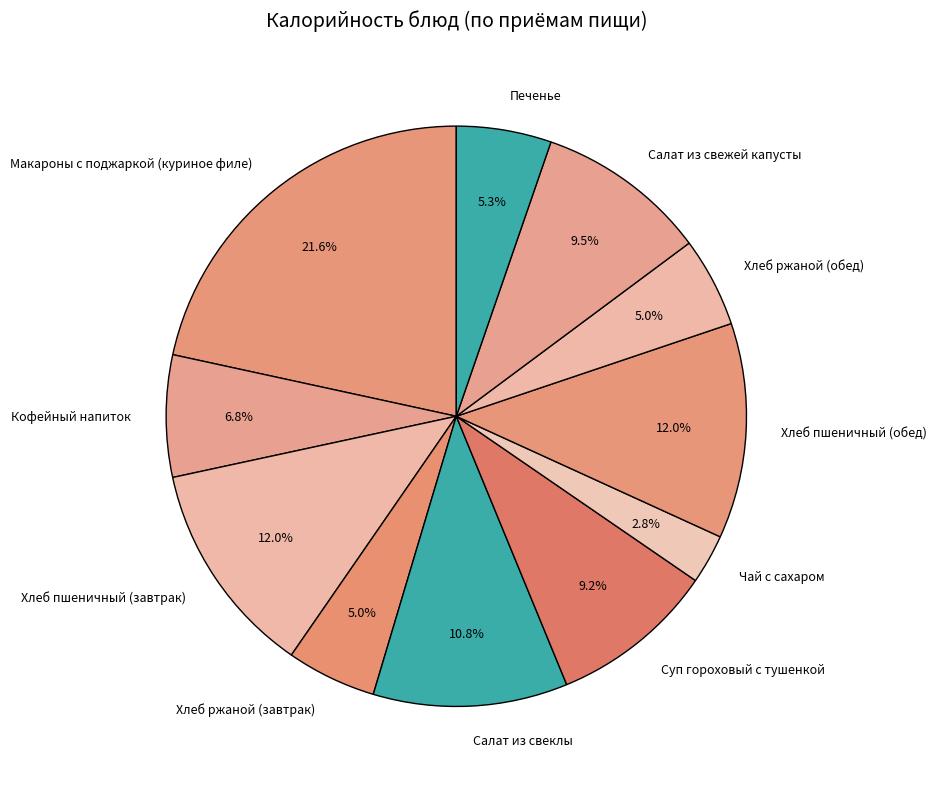

Which slice is the smallest?

Чай с сахаром